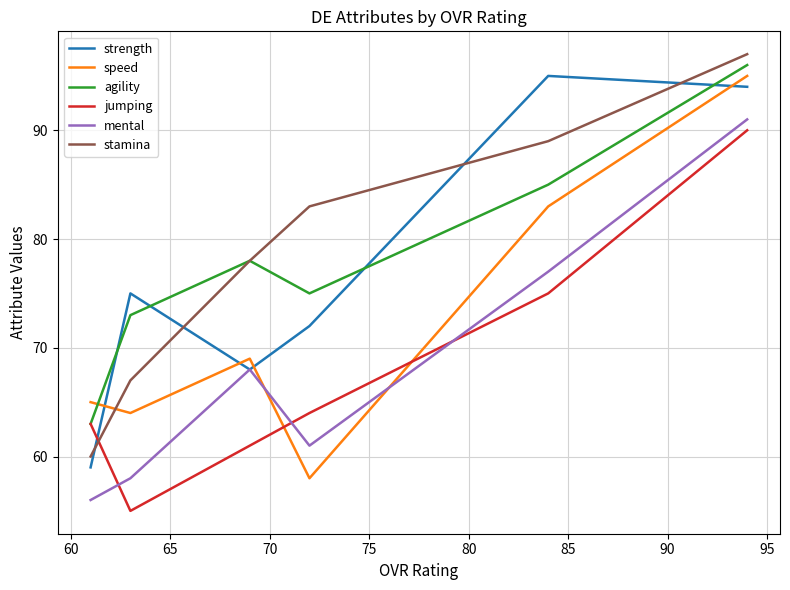

Is it true that speed equals 97 at 70?

False